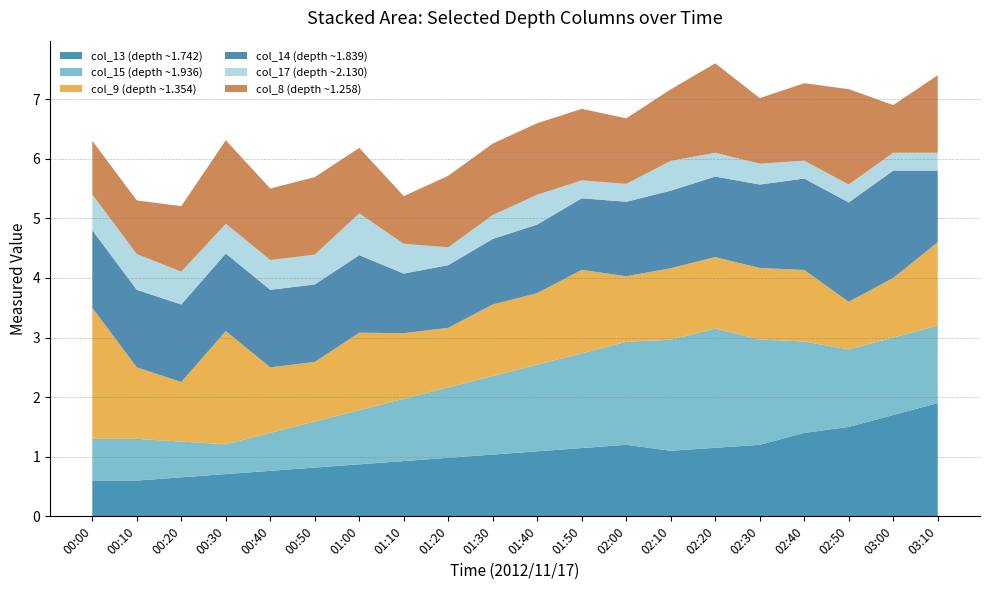

Is it true that col_13 (depth ~1.742) equals 1.0 at 01:20?

True